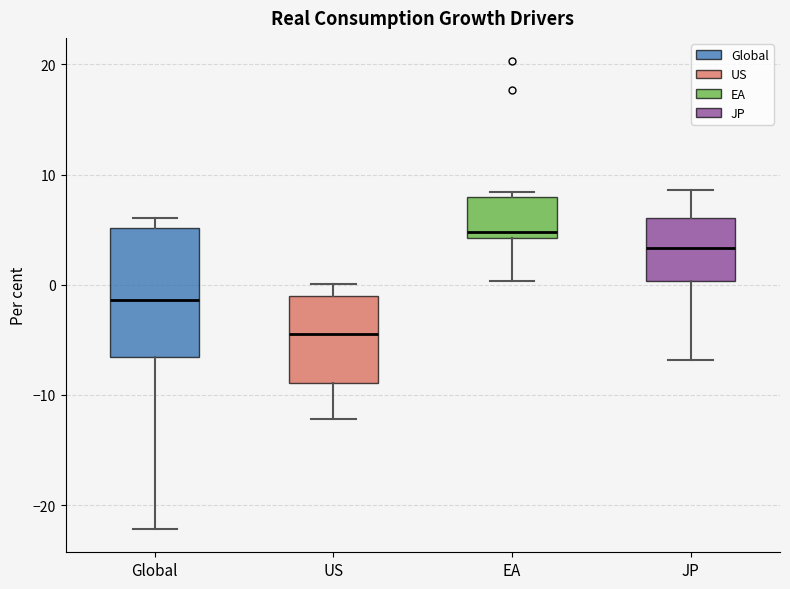

Reading left to right, transcribe this box plot: for each box, give where its median line is, the range the box spans, and where its two whiskers end, as read against the y-axis. The values are not printed on the chart, so give them approximately, as read against the axis.

Global: median -1, box -7 to 5, whiskers -22 to 6
US: median -4, box -9 to -1, whiskers -12 to 0
EA: median 5, box 4 to 8, whiskers 0 to 8 (just above the box's upper edge)
JP: median 3, box 0 to 6, whiskers -7 to 9